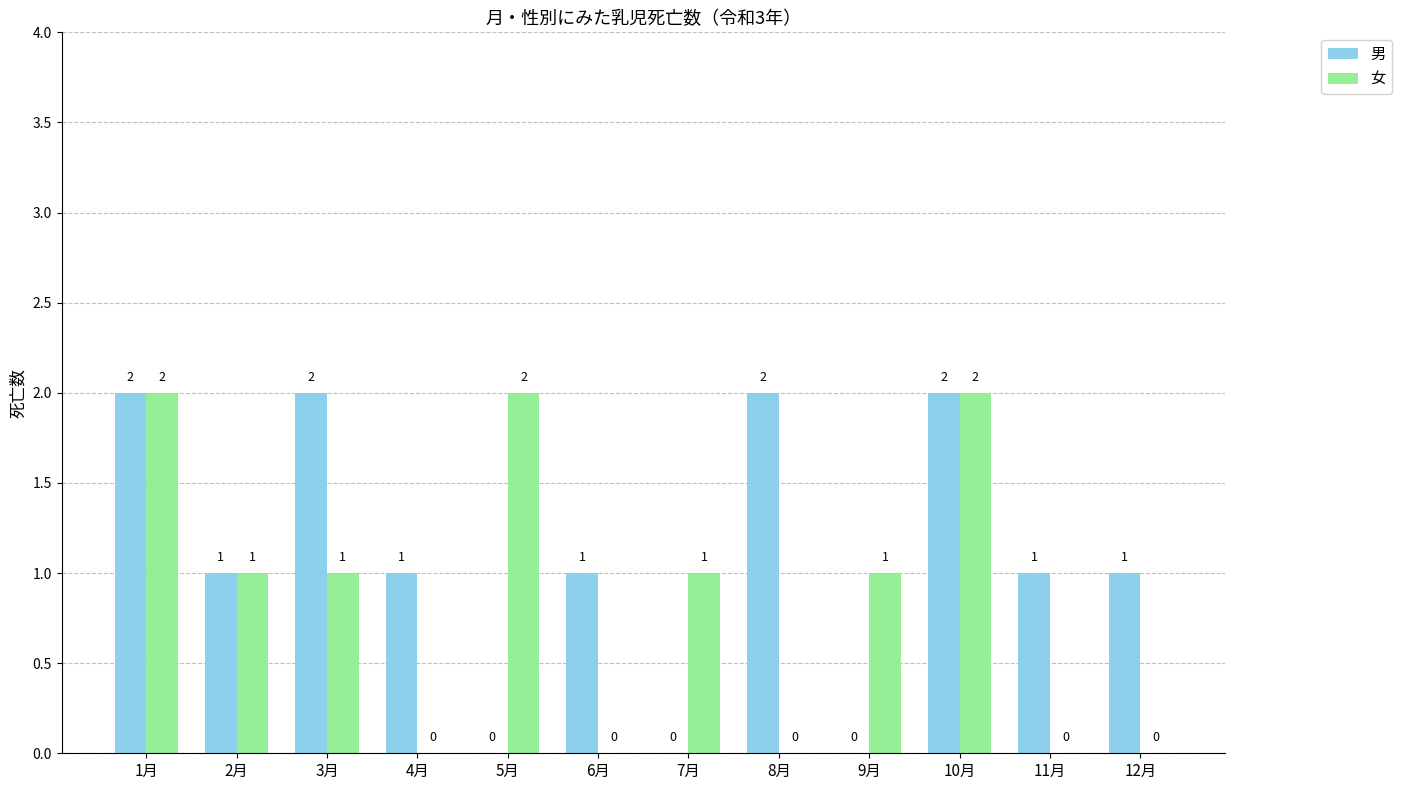

Read the 男 value at 12月.

1